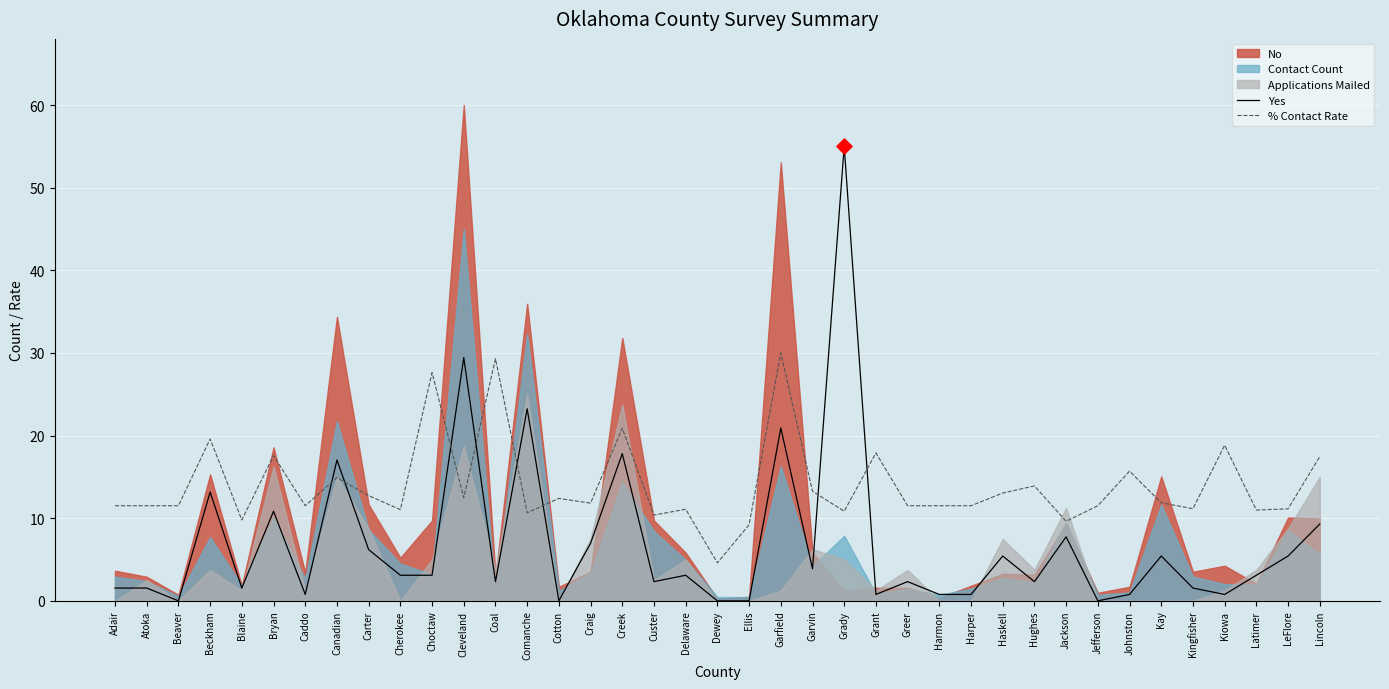

Which series has the widest spread of Y values?

Yes